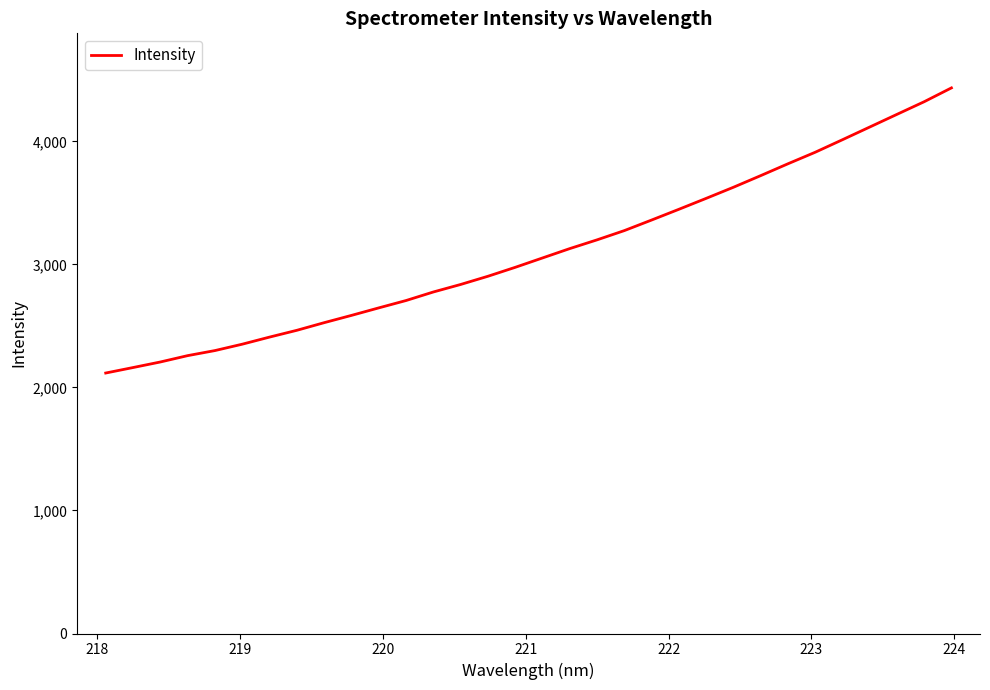

What is the maximum value shown in the chart?

4435.4